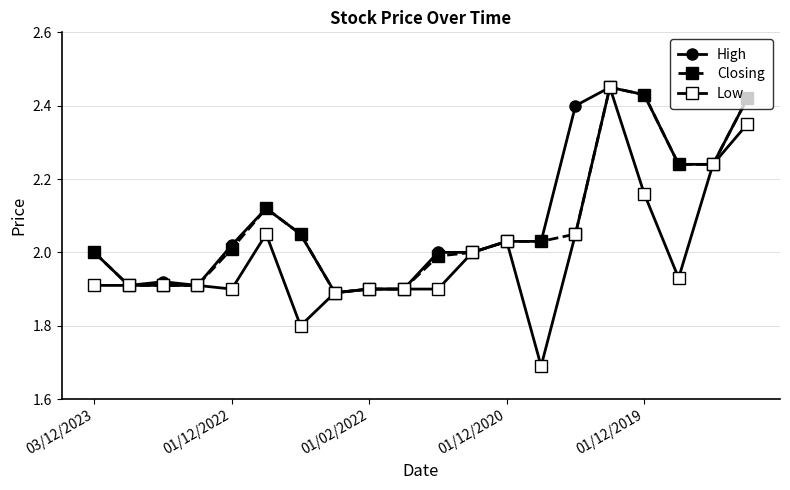

True or false: Low has more than 0 points higher than both neighbors.

True